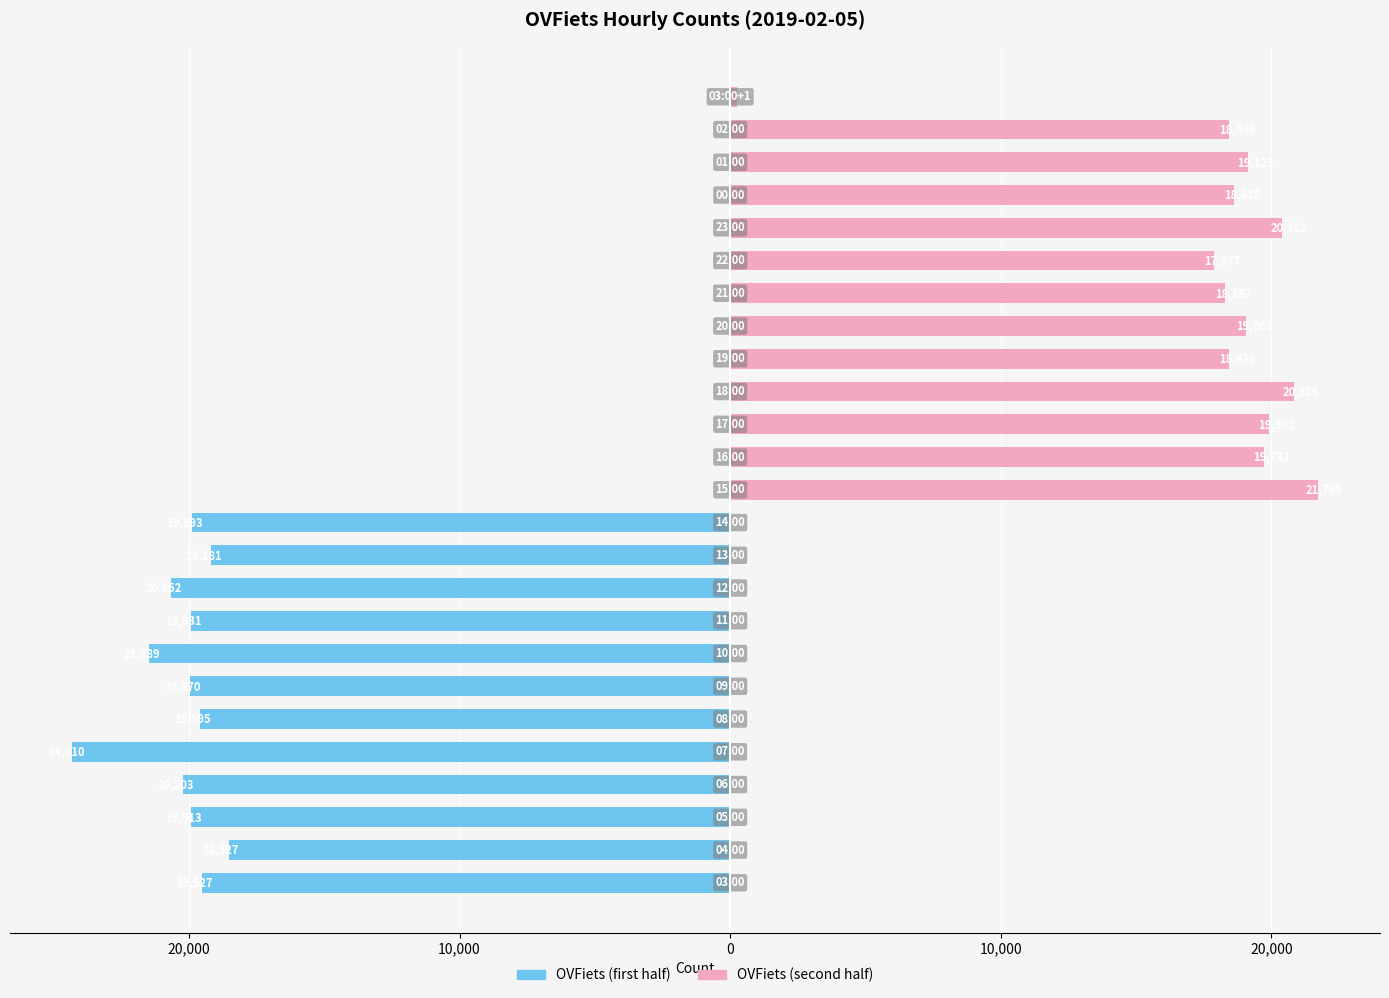

The value at 17:00 is 34882. True or false?

False